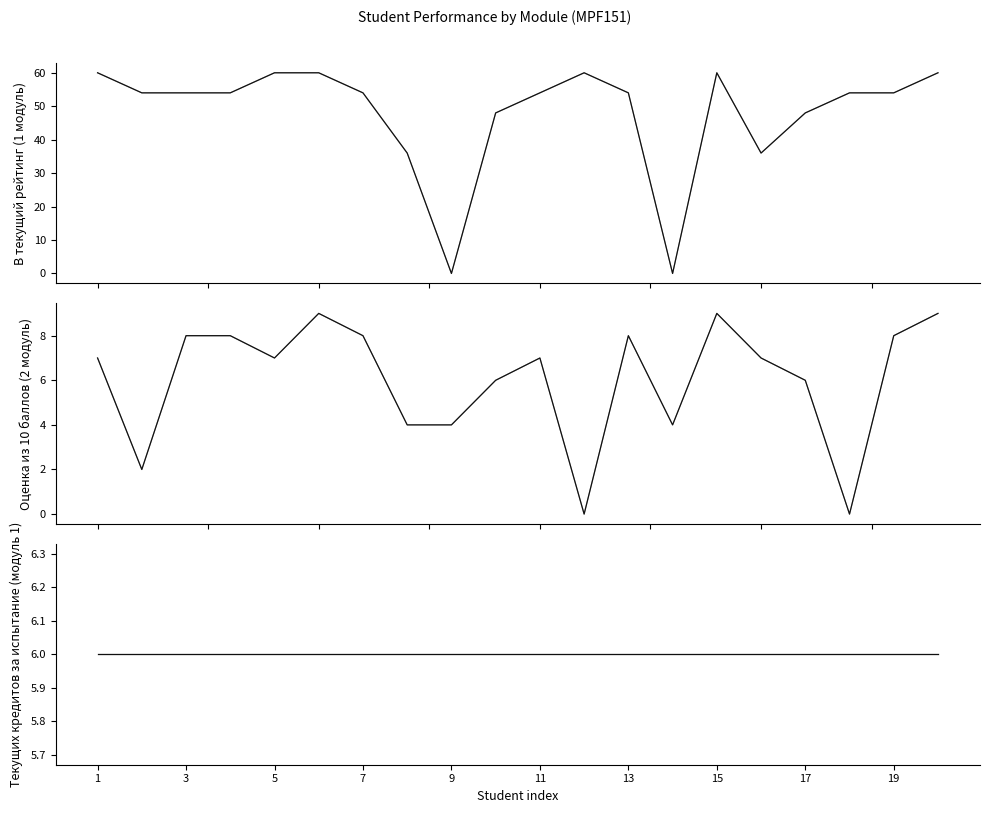

Which series has the widest spread of values?

В текущий рейтинг (1 модуль) (gray)